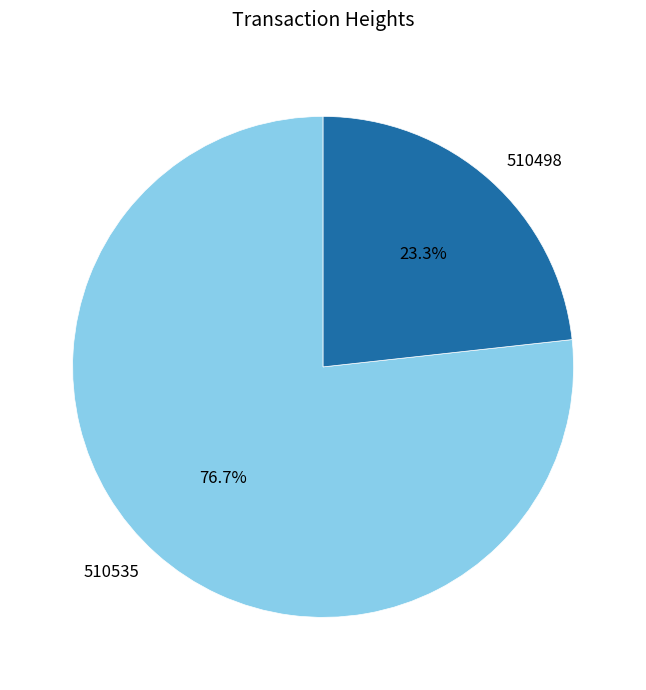

How many segments does this pie chart have?

2